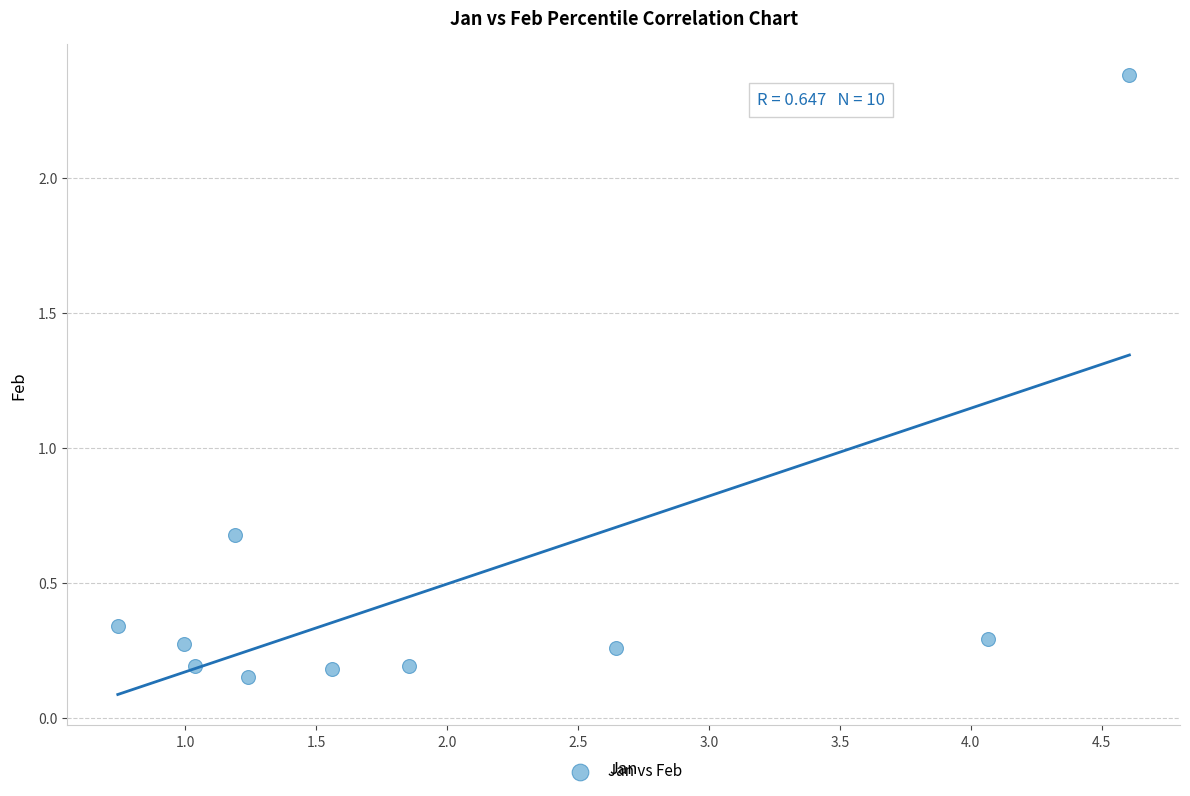

What Y value in the scatter plot is closest to 1?

0.7